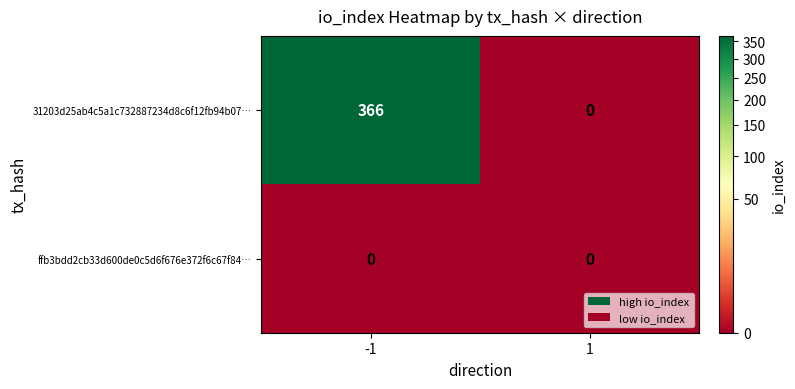

List the labels in order of 31203d25ab4c5a1c732887234d8c6f12fb94b07… value, largest first.

-1, 1